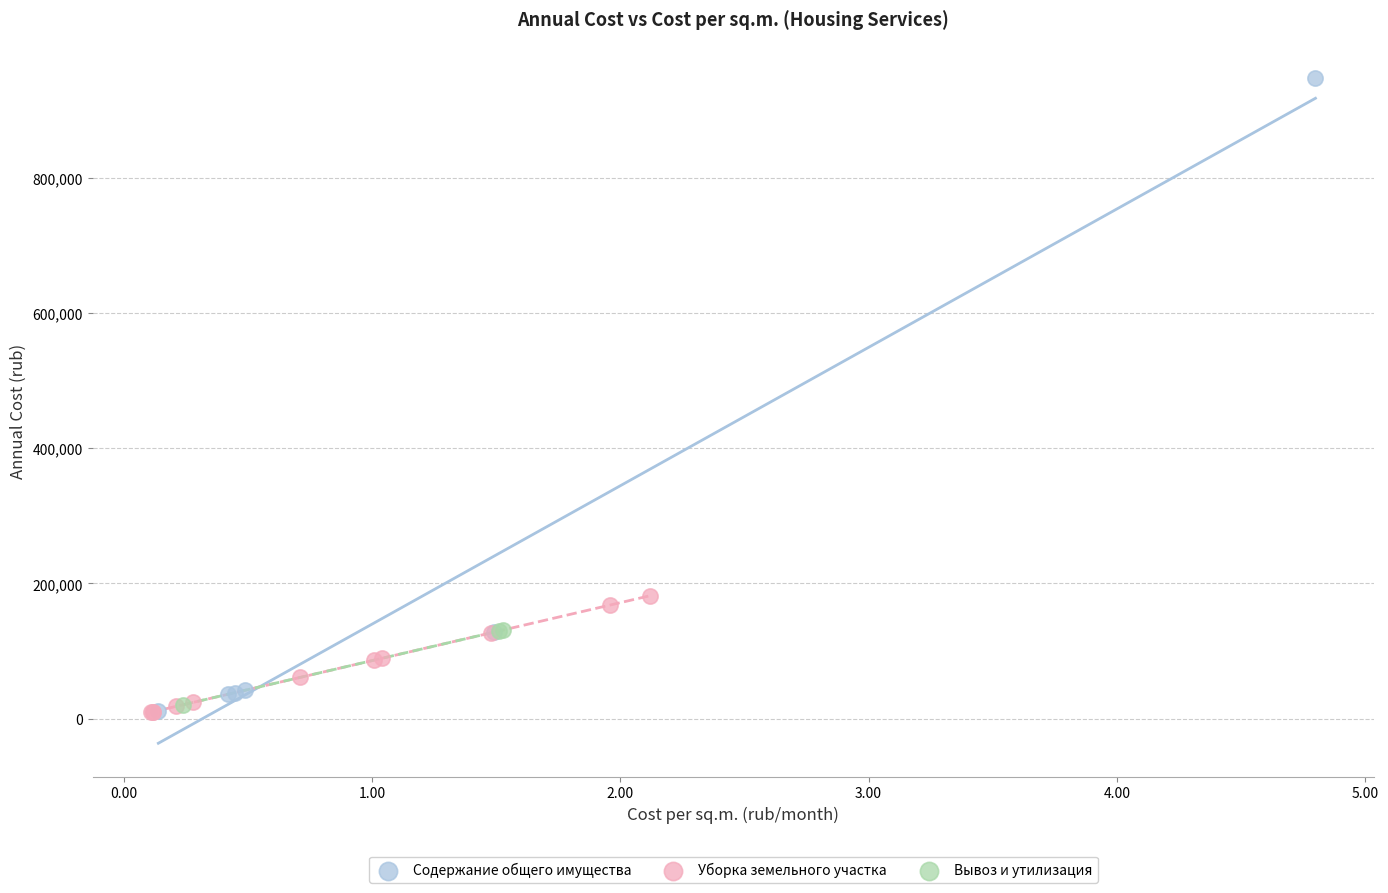

Which series contains the highest Y value?

Содержание общего имущества